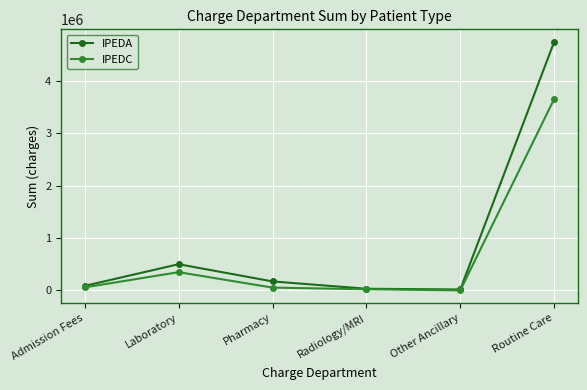

What is the label of the 2nd point from the left?

Laboratory